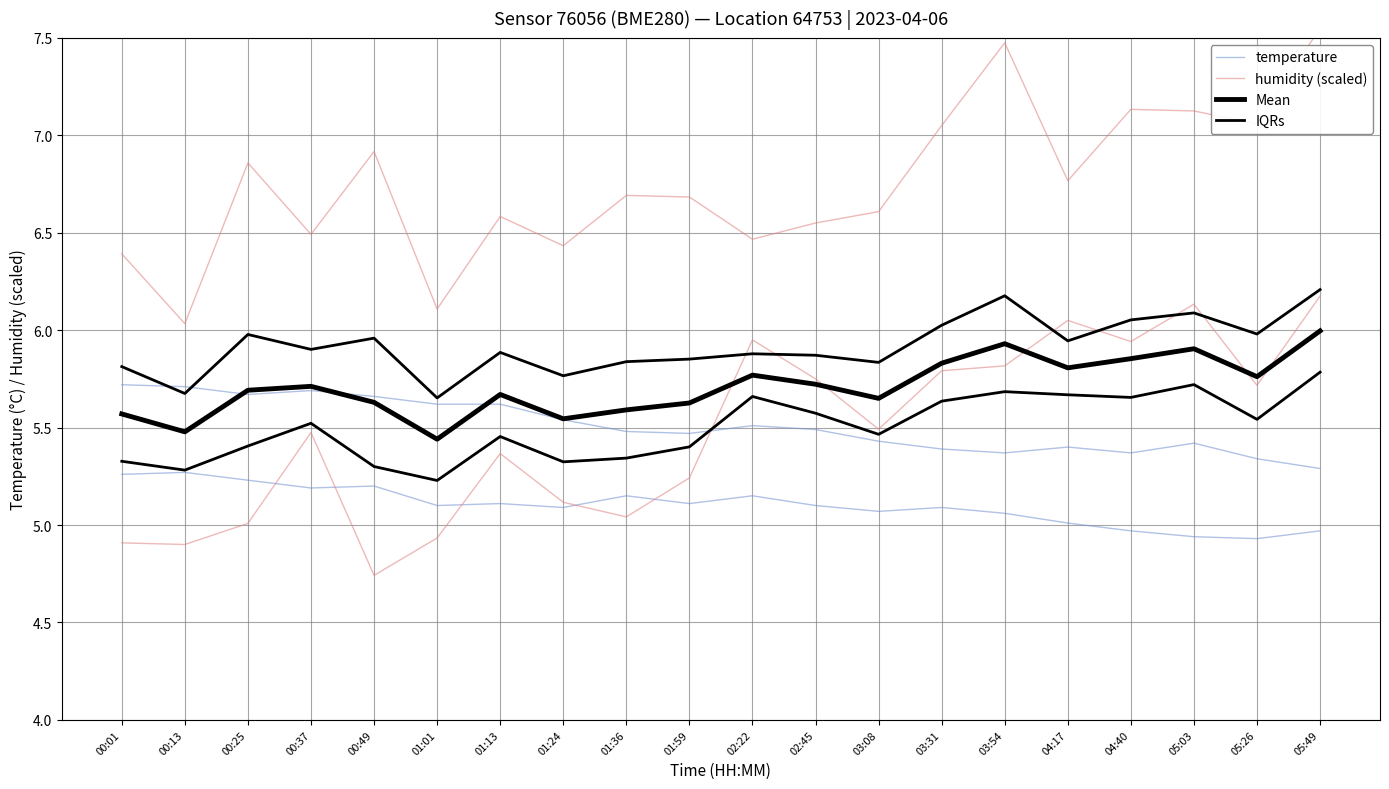

Rank the categories by temperature value from highest to lowest.

00:01, 00:13, 00:37, 00:25, 00:49, 01:01, 01:13, 01:24, 02:22, 02:45, 01:36, 01:59, 03:08, 05:03, 04:17, 03:31, 03:54, 04:40, 05:26, 05:49